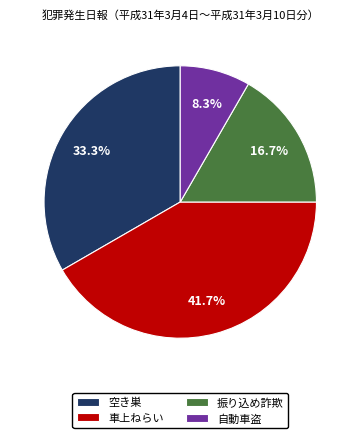

What percentage is the 自動車盗 slice, to the nearest percent?

8%